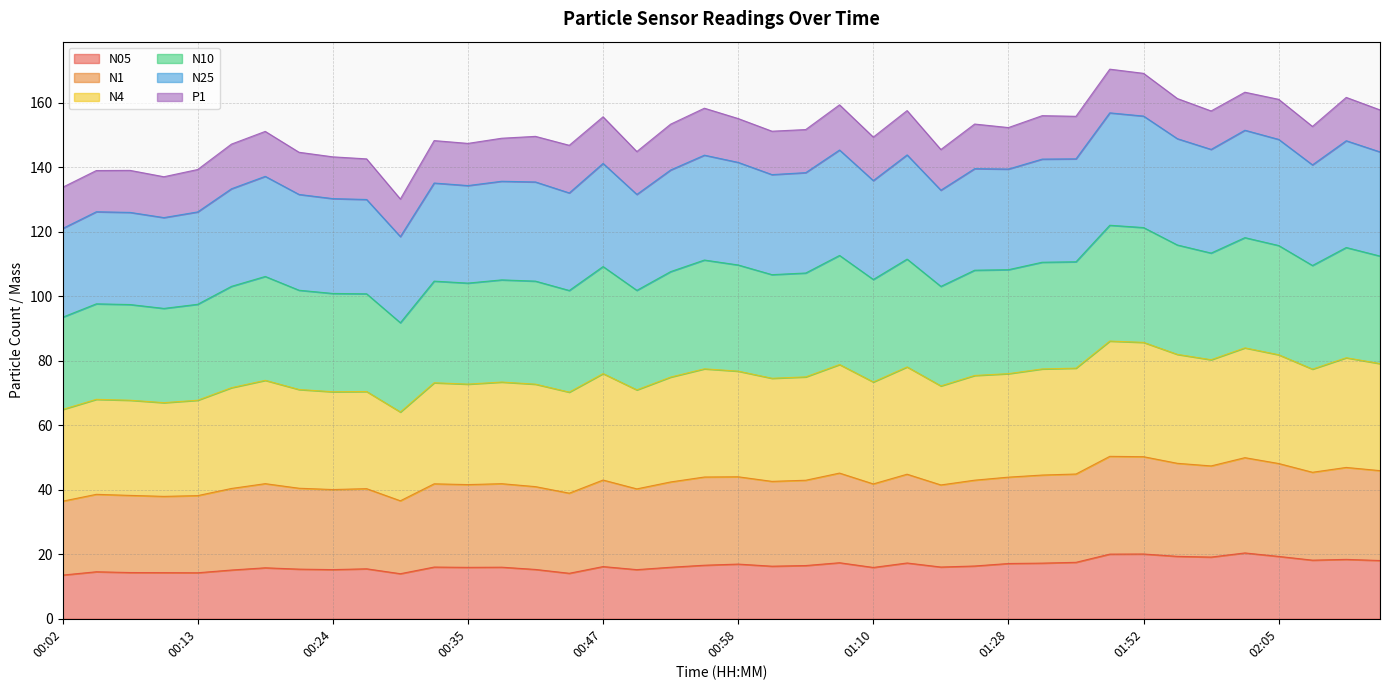

What is the label of the 23rd point from the left?

01:04